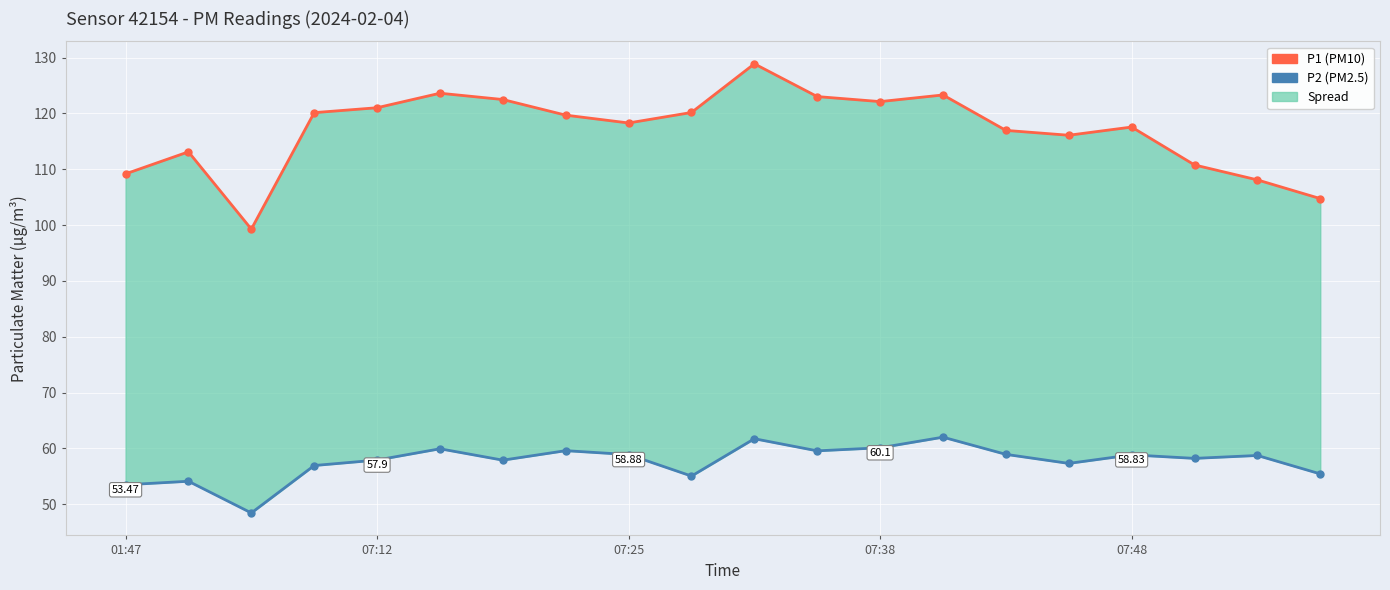

True or false: P1 has more than 0 interior local peaks.

True